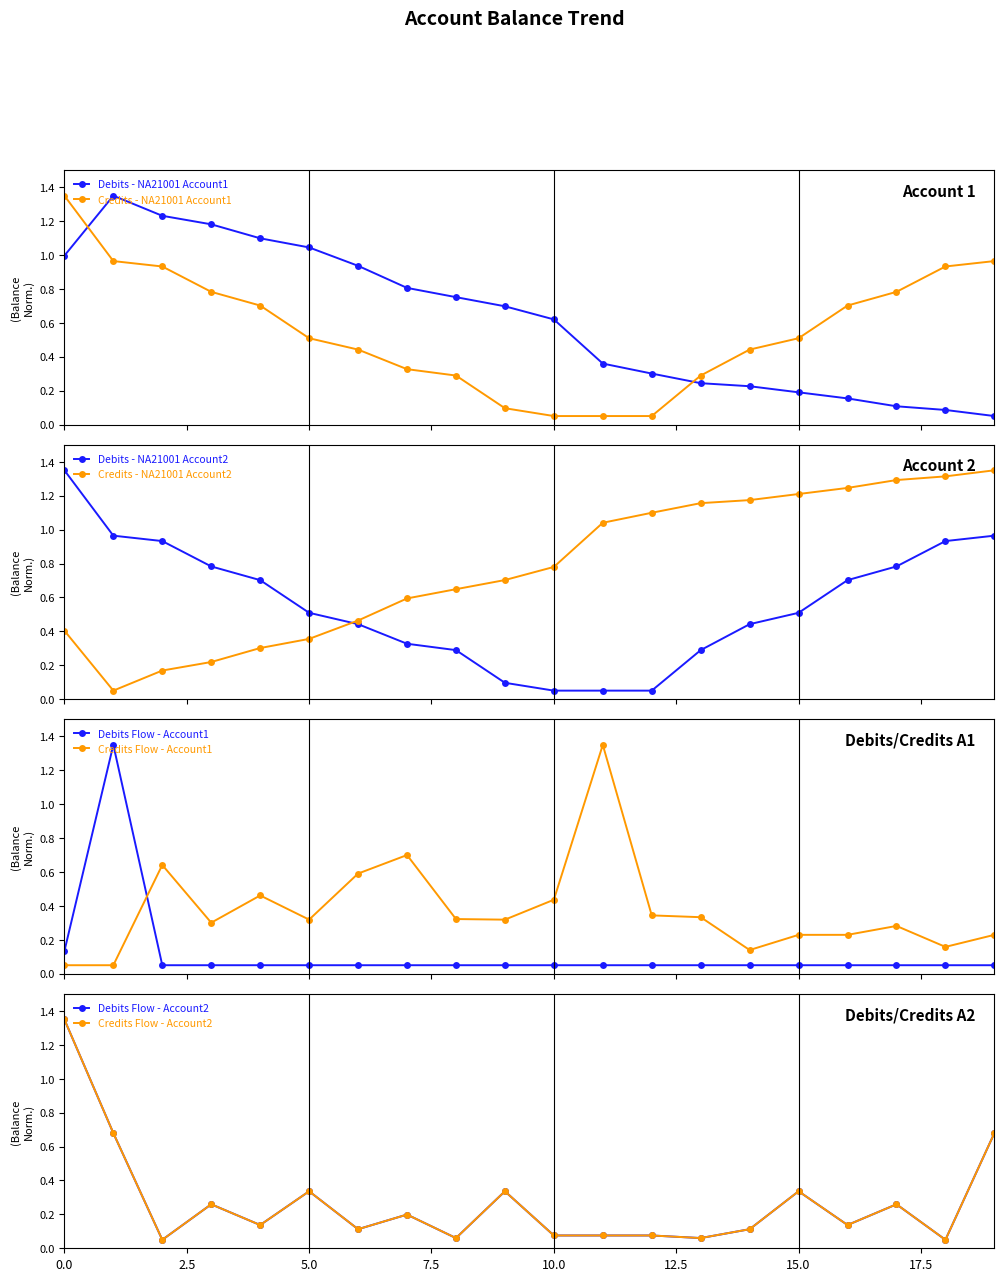

True or false: Credits - NA21001 Account1 has more than 1 interior local peaks.

False